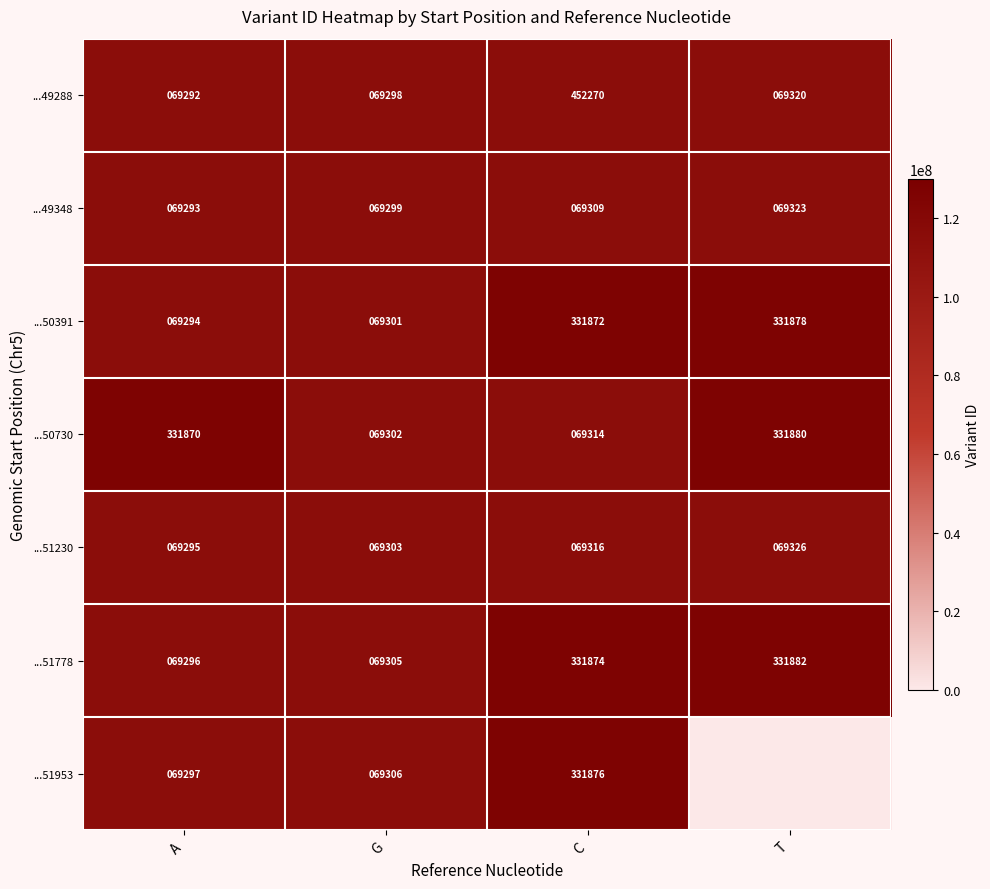

At how many categories does at least one series exceed 11760889?

4